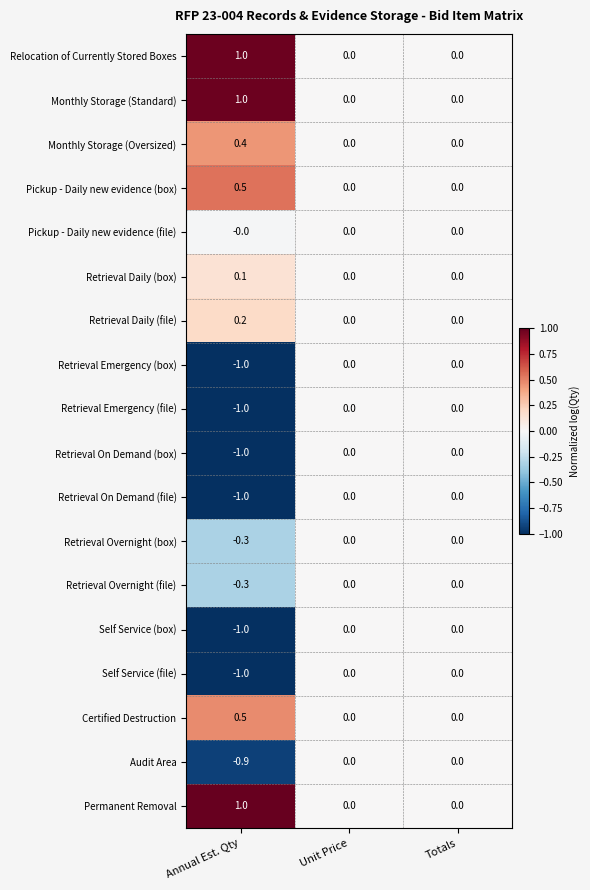

What is the minimum value for Self Service (box)?

-1.0